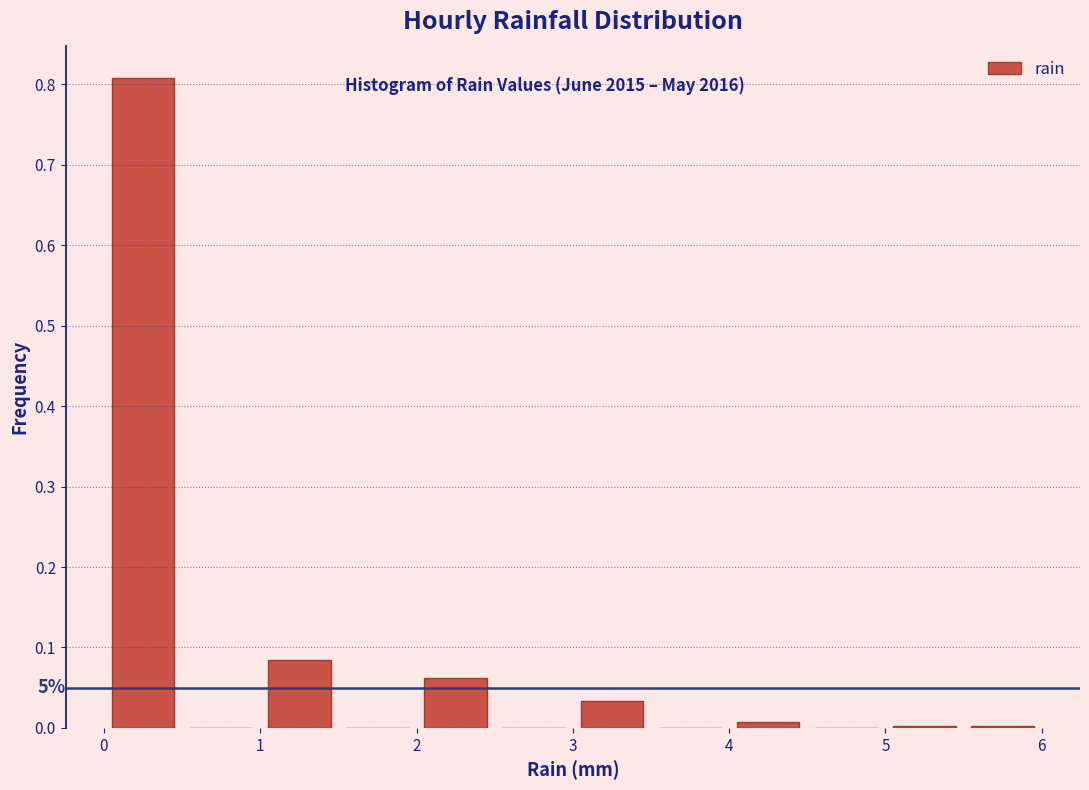

Over which range of the x-axis is the bar tallest?

0.0 to 0.5